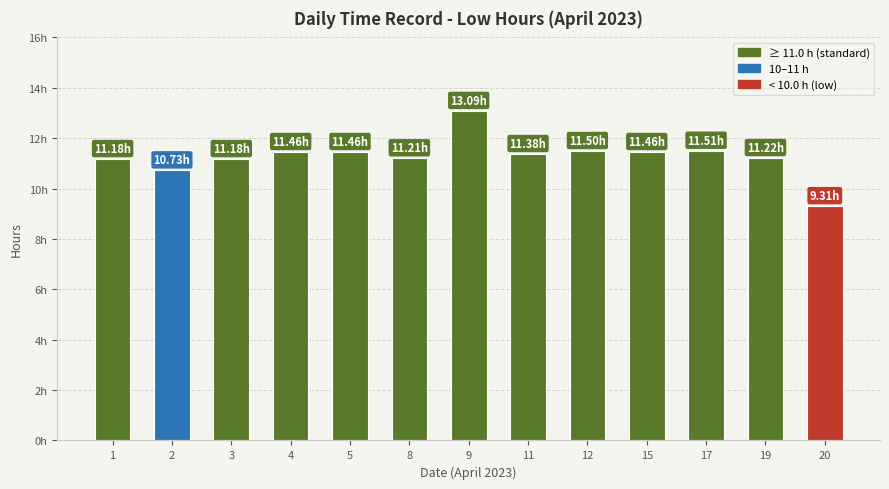

What value does the data have at 9?

13.1